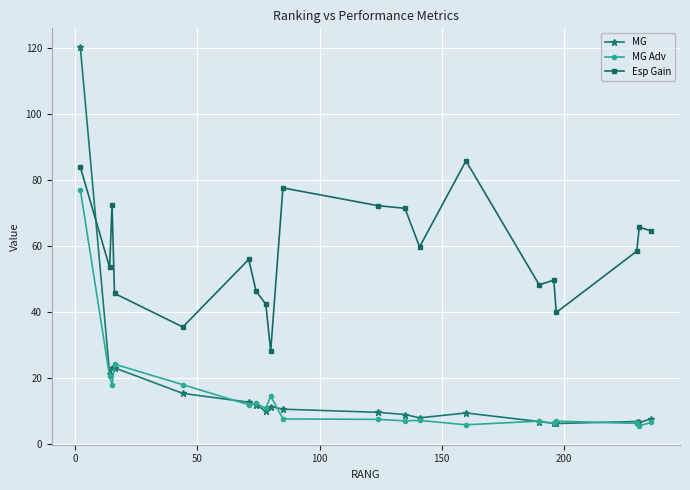

True or false: MG has more than 1 interior local peaks.

True